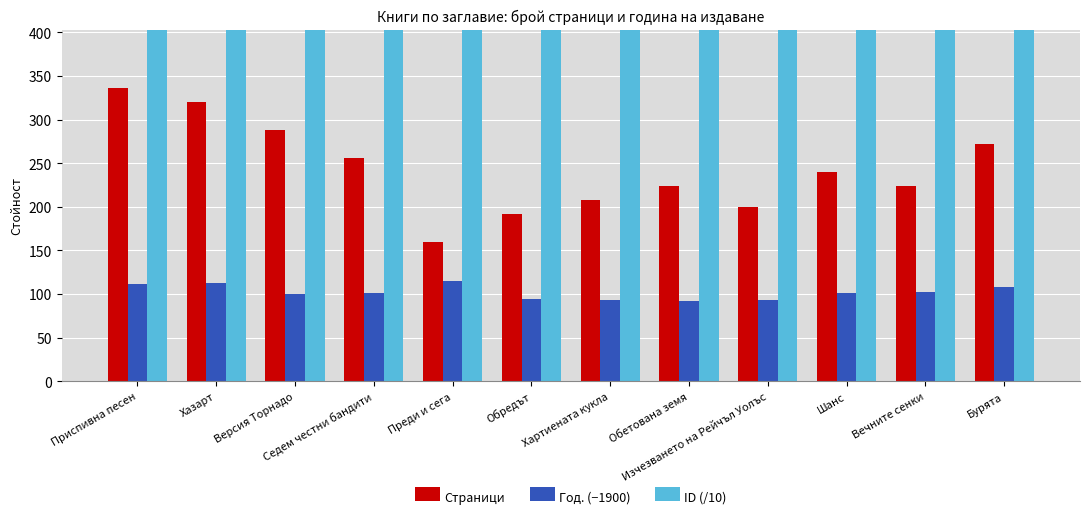

Reading left to right, transcribe all the data shown in this chart.

Страници: Приспивна песен=336.0	Хазарт=320.0	Версия Торнадо=288.0	Седем честни бандити=256.0	Преди и сега=160.0	Обредът=192.0	Хартиената кукла=208.0	Обетована земя=224.0	Изчезването на Рейчъл Уолъс=200.0	Шанс=240.0	Вечните сенки=224.0	Бурята=272.0
Год. (−1900): Приспивна песен=112.0	Хазарт=113.0	Версия Торнадо=100.0	Седем честни бандити=101.0	Преди и сега=115.0	Обредът=94.0	Хартиената кукла=93.0	Обетована земя=92.0	Изчезването на Рейчъл Уолъс=93.0	Шанс=101.0	Вечните сенки=102.0	Бурята=108.0
ID (/10): Приспивна песен=553.9	Хазарт=1060.4	Версия Торнадо=1060.9	Седем честни бандити=1061.1	Преди и сега=1342.2	Обредът=1360.1	Хартиената кукла=1387.3	Обетована земя=1413.3	Изчезването на Рейчъл Уолъс=1471.4	Шанс=1543.9	Вечните сенки=1552.8	Бурята=1569.2